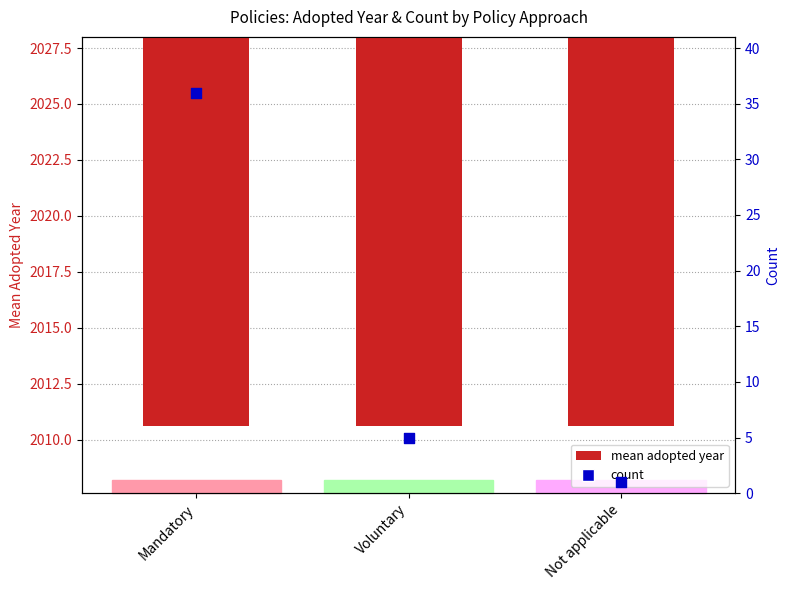

What is the total value across all series at Mandatory?

2049.1